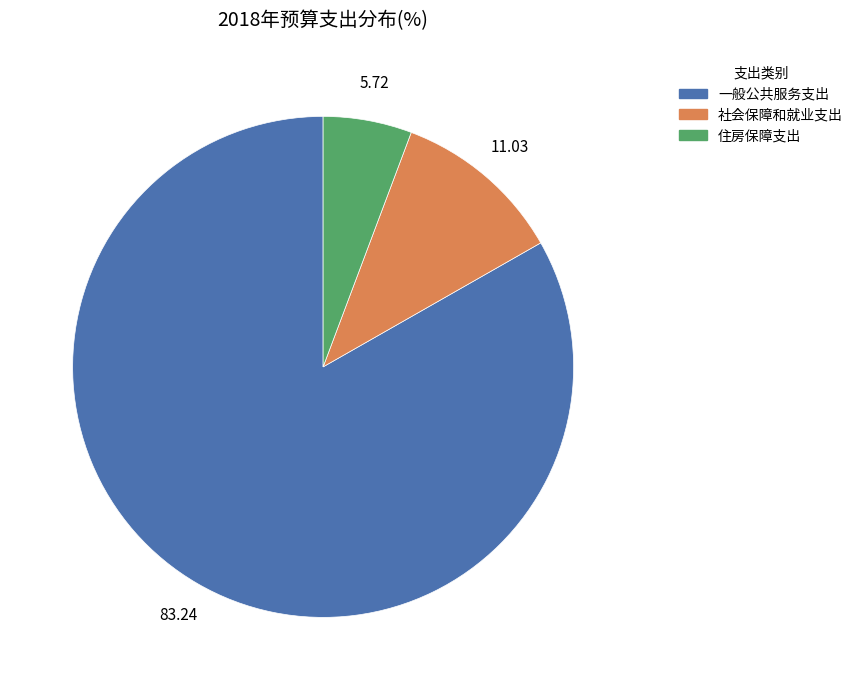

True or false: 住房保障支出 accounts for 6% of the total.

True